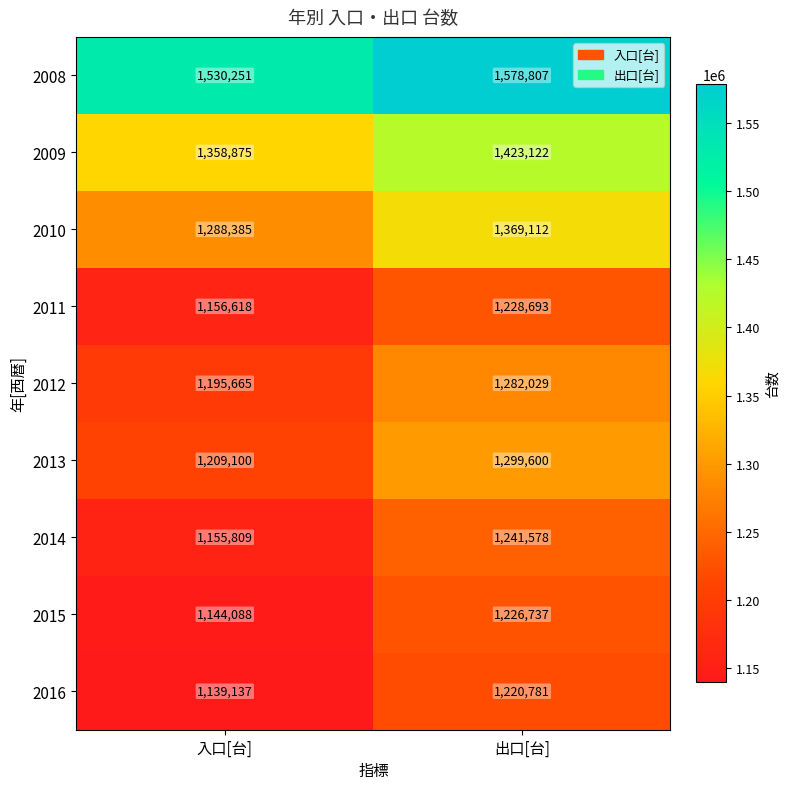

True or false: 2011 has a value of 1777841 at 出口[台].

False